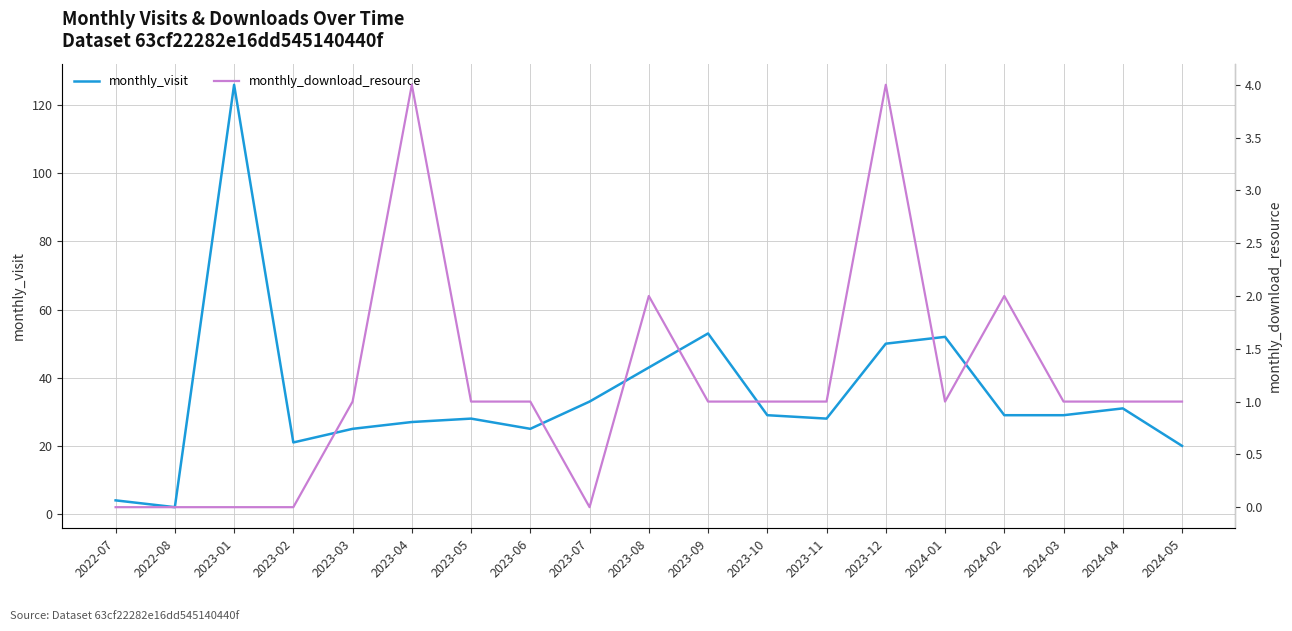

Which series changed the most between 2023-02 and 2024-05?

monthly_visit